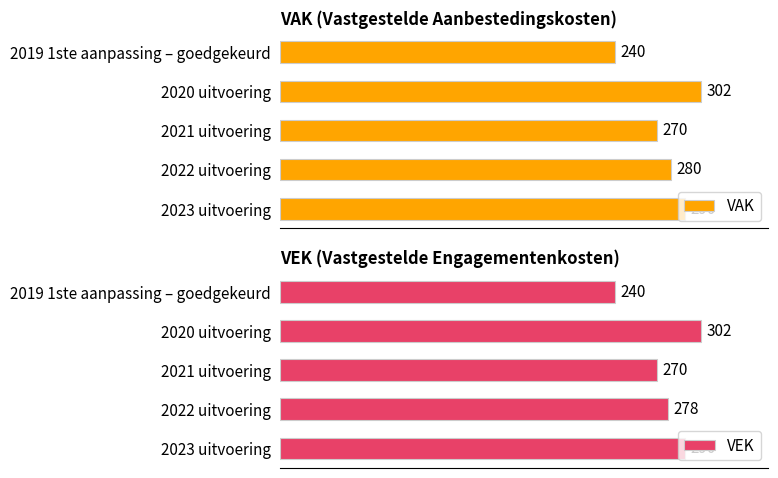

Where is VAK nearest to the value 271?

2021 uitvoering